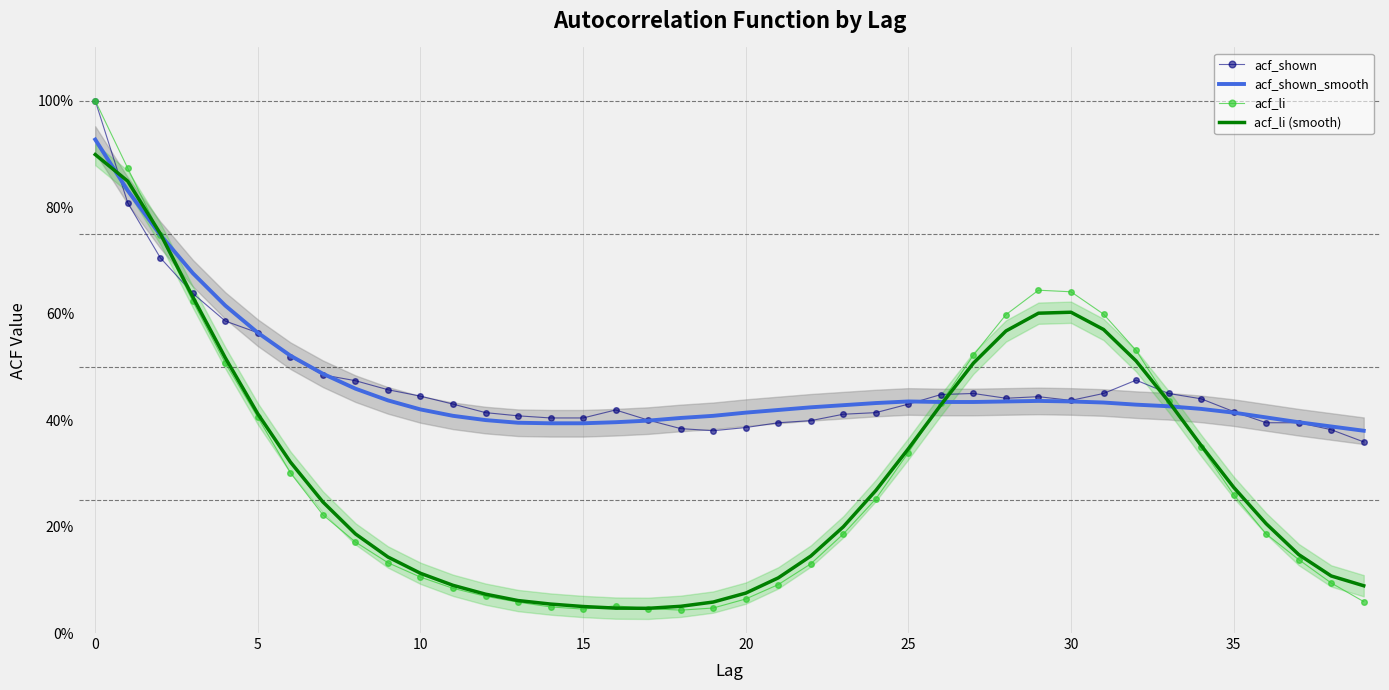

What are all the series names shown in the legend?

acf_shown, acf_shown_smooth, acf_li, acf_li (smooth)